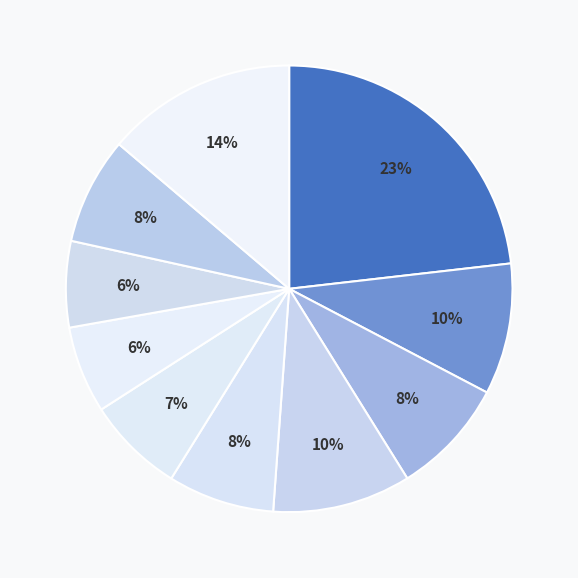

How many slices are in this pie chart?

10